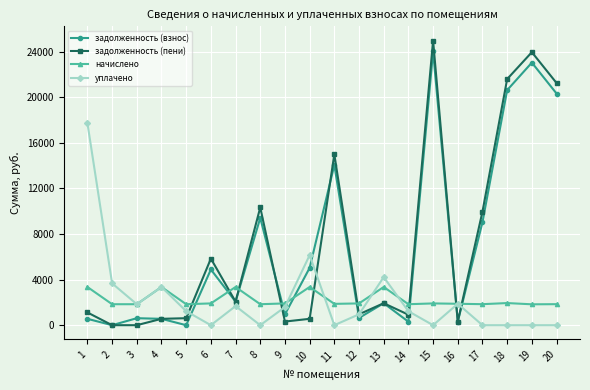

The value of уплачено at 19 is -11711.7. True or false?

False